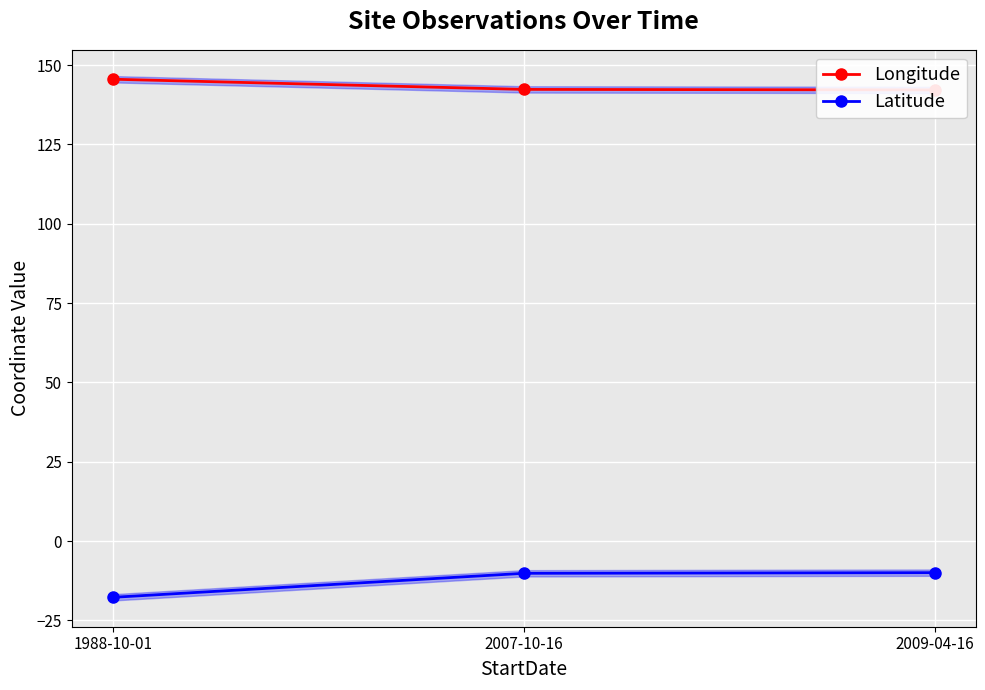

Reading left to right, transcribe all the data shown in this chart.

Longitude: 1988-10-01=145.5	2007-10-16=142.3	2009-04-16=142.2
Latitude: 1988-10-01=-17.7	2007-10-16=-10.1	2009-04-16=-9.9